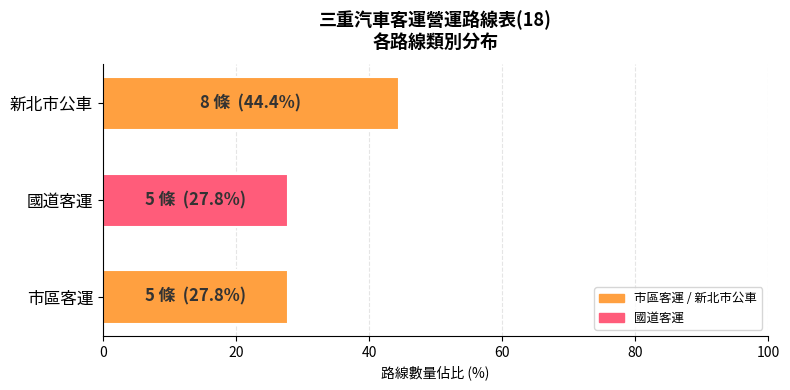

What is the ratio of the value at 市區客運 to the value at 國道客運?

1.0